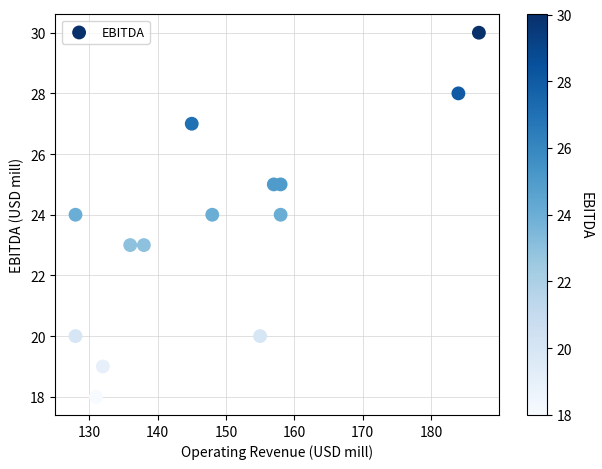

What is the range of X values (max minus min)?

59